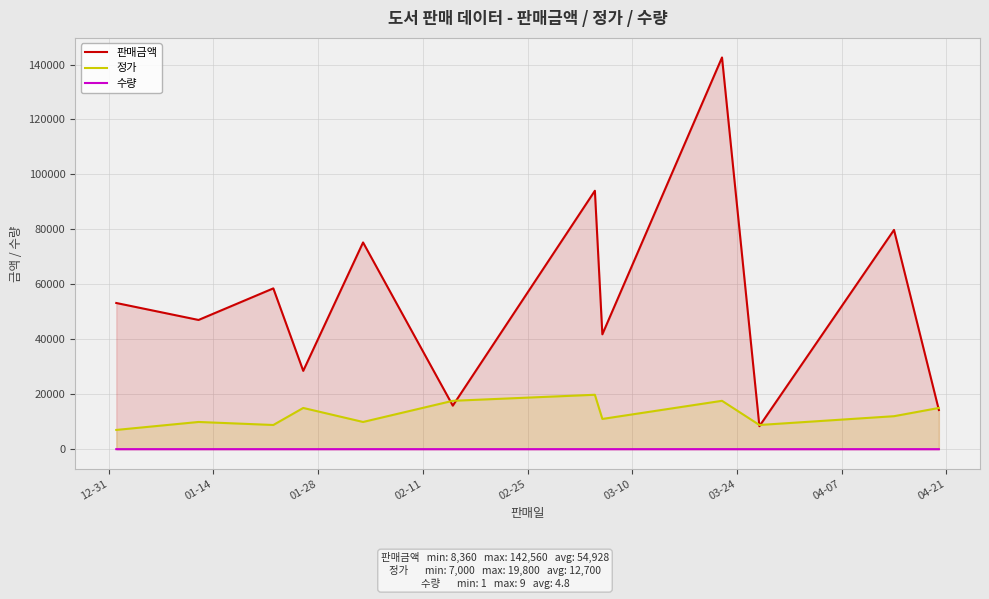

How many lines are shown in the chart?

3